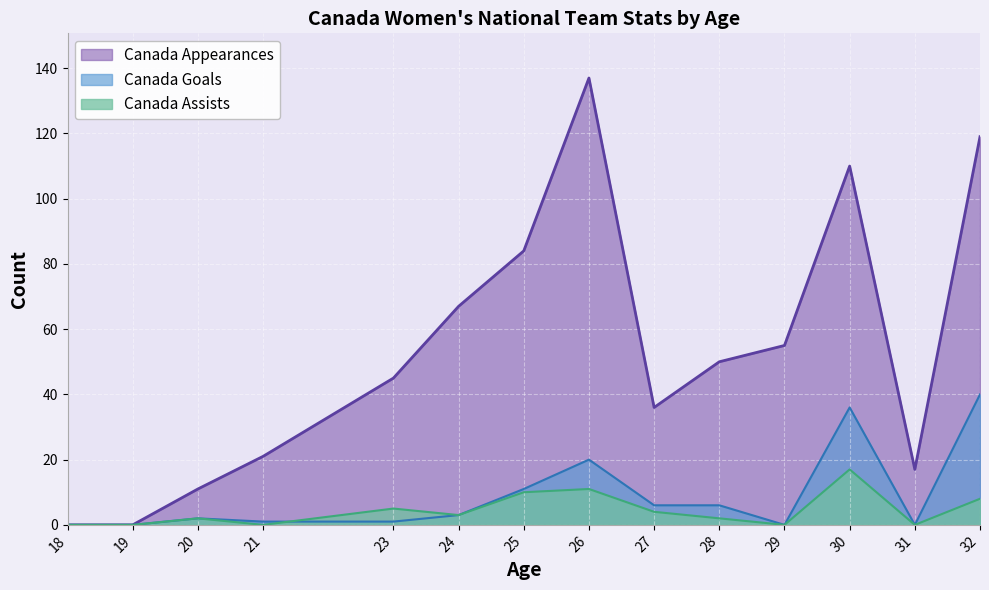

Reading left to right, extract all data points from this chart.

Canada Appearances: 18=0	19=0	20=11	21=21	23=45	24=67	25=84	26=137	27=36	28=50	29=55	30=110	31=17	32=119
Canada Goals: 18=0	19=0	20=2	21=1	23=1	24=3	25=11	26=20	27=6	28=6	29=0	30=36	31=0	32=40
Canada Assists: 18=0	19=0	20=2	21=0	23=5	24=3	25=10	26=11	27=4	28=2	29=0	30=17	31=0	32=8